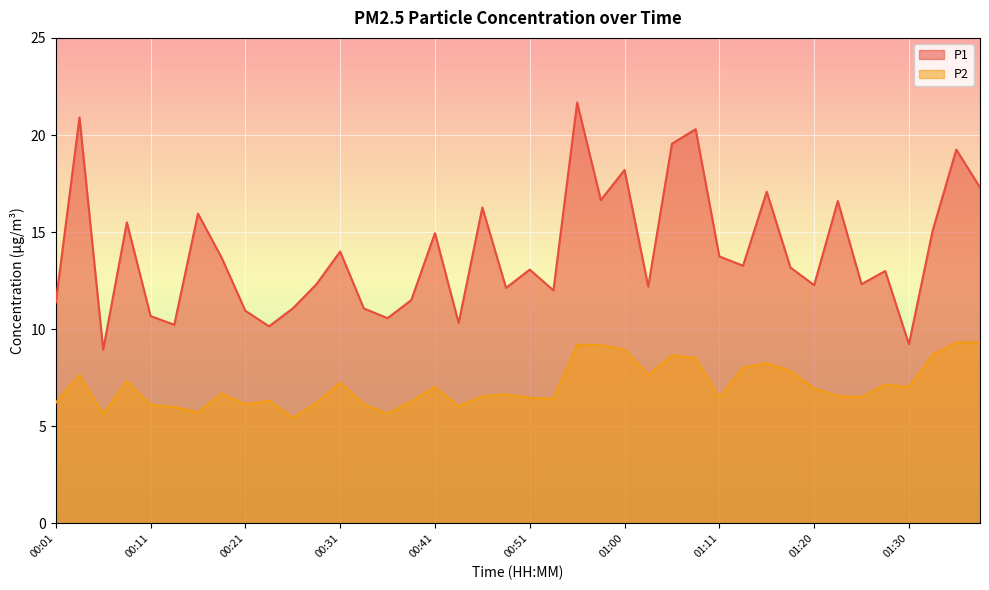

How many interior local valleys does the P2 series have?

11